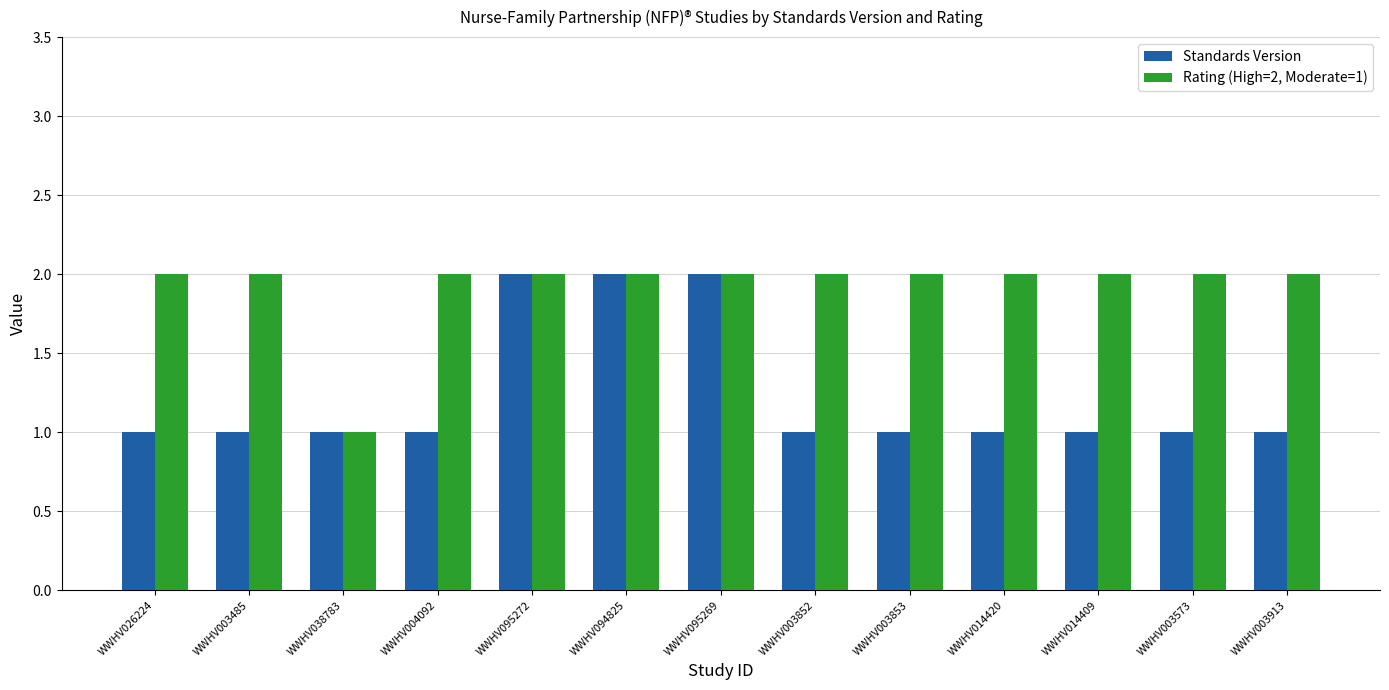

What is the maximum value shown in the chart?

2